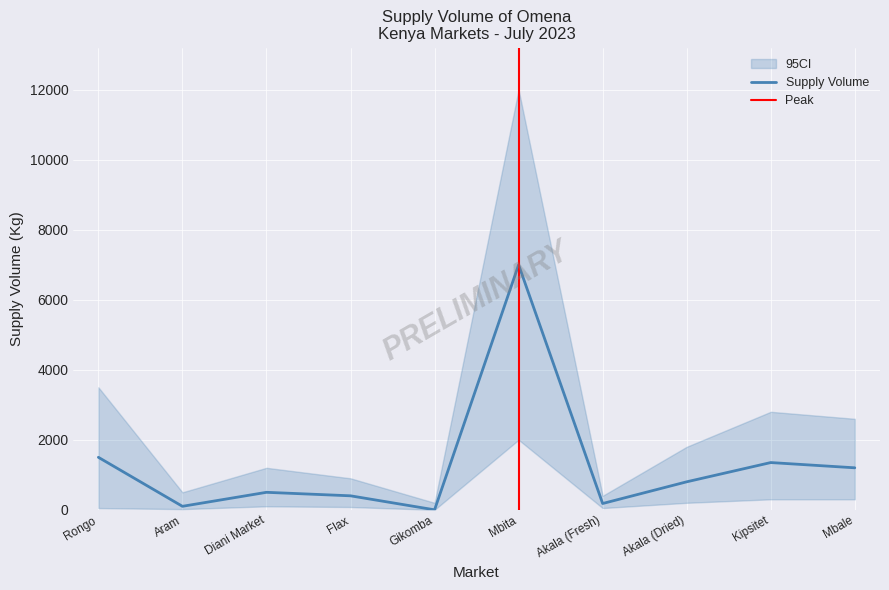

Reading left to right, transcribe all the data shown in this chart.

1500	100	500	400	0	7000	180	800	1350	1200